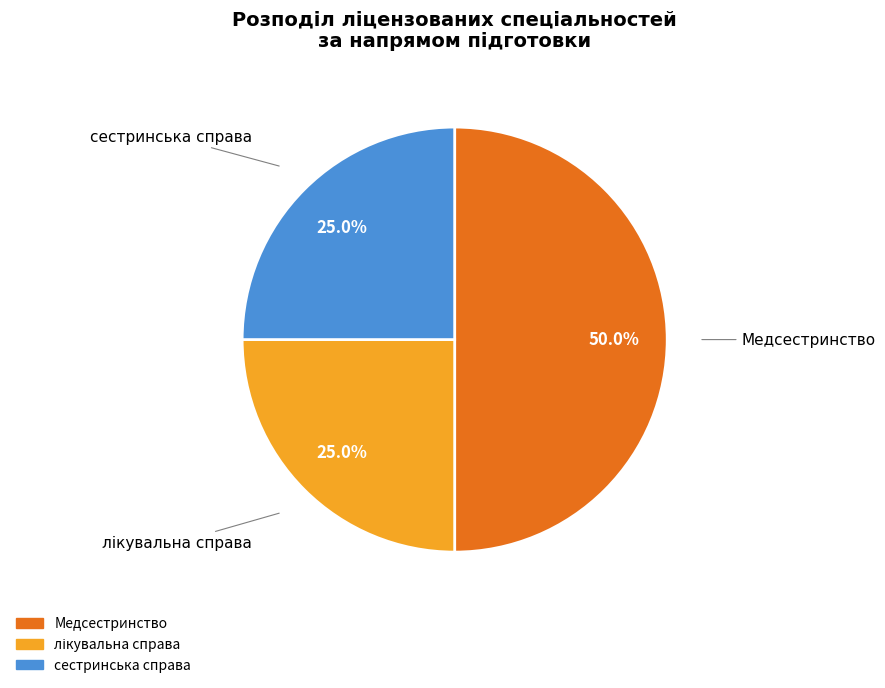

Combined, what portion of the pie is Медсестринство and сестринська справа?

75.0%